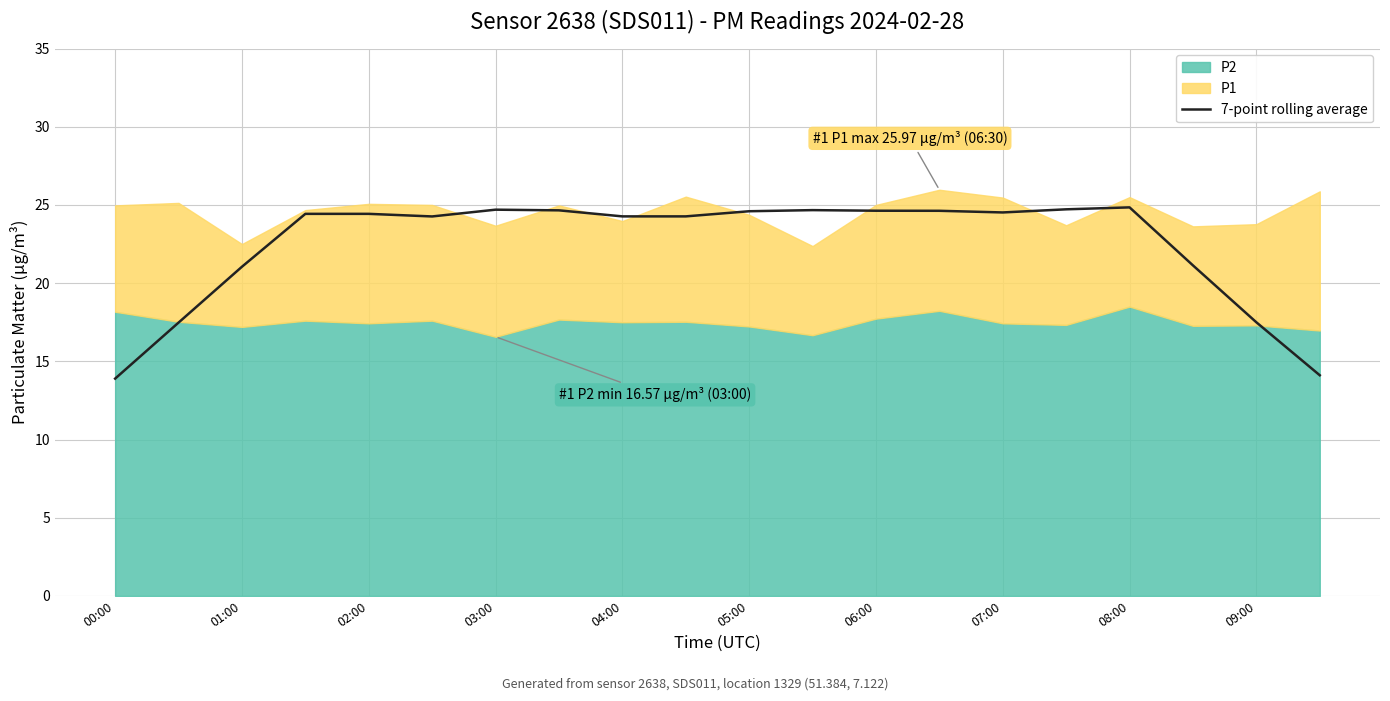

What is the value of the 13th point from the left?

24.6